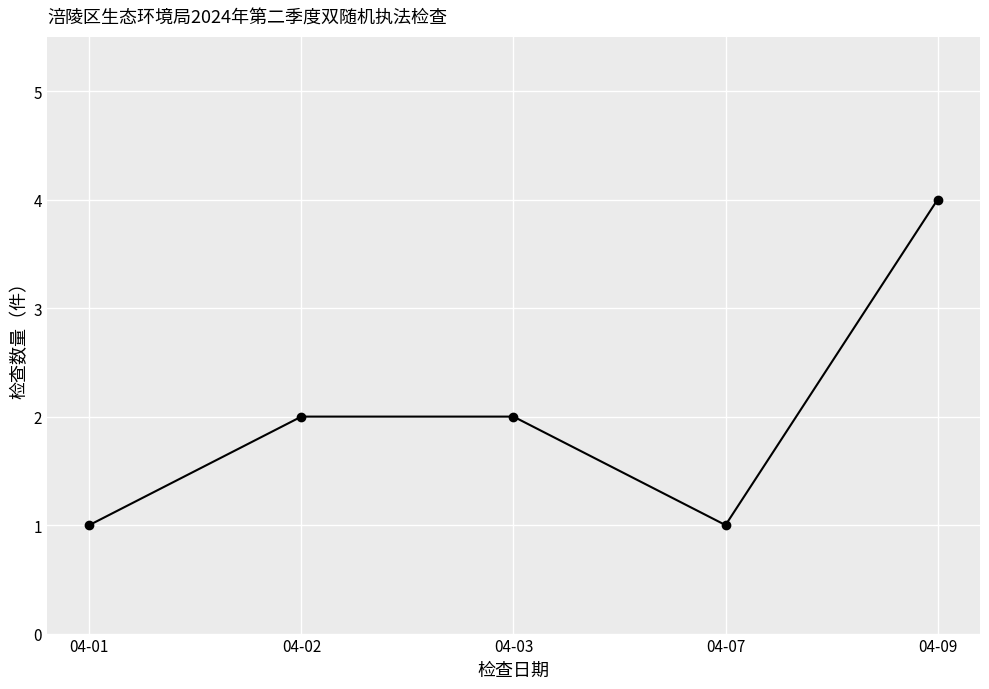

Reading left to right, what are all the values shown in this chart?

04-01=1	04-02=2	04-03=2	04-07=1	04-09=4